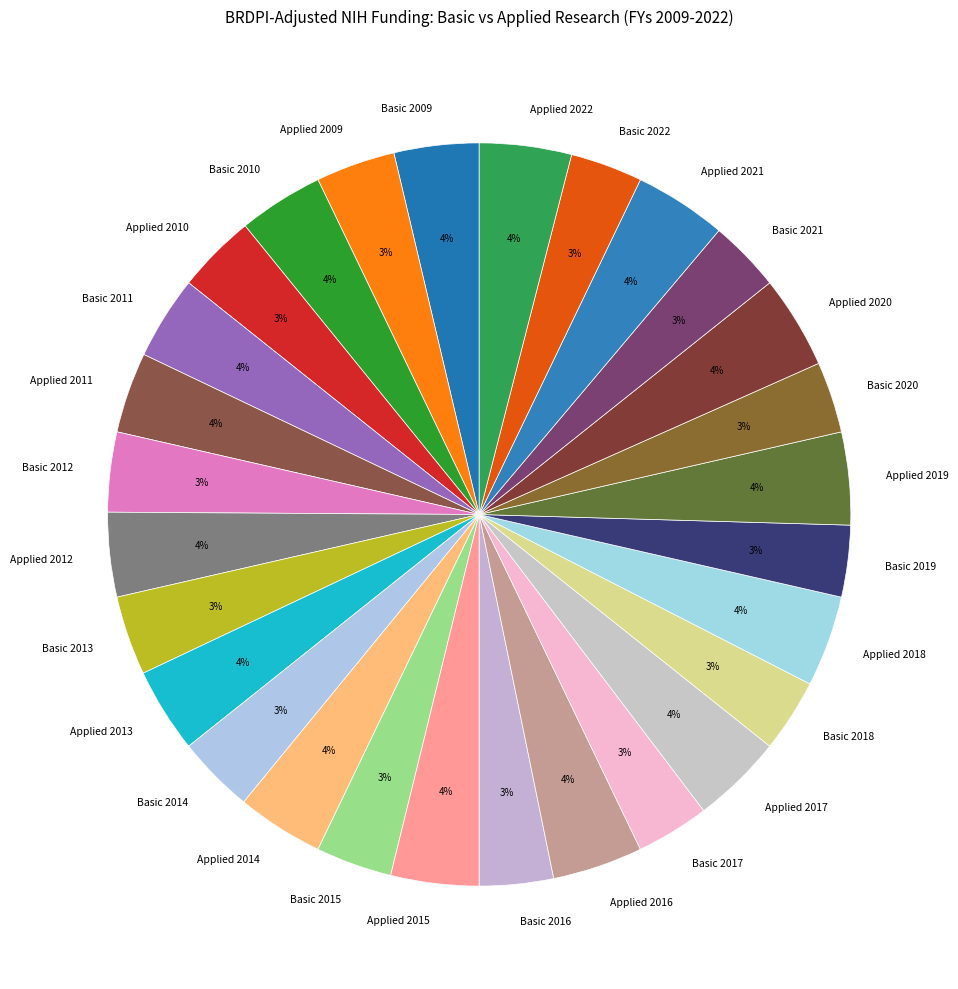

To the nearest percent, what percentage of the pie is Basic 2011?

4%